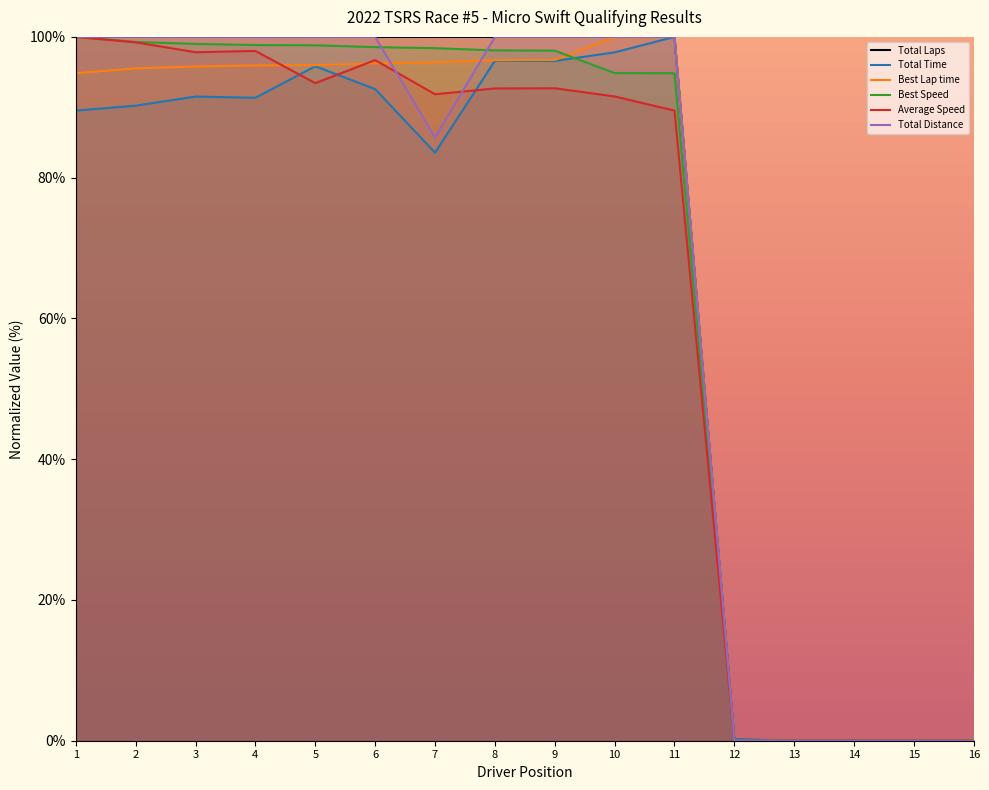

How many lines are shown in the chart?

6